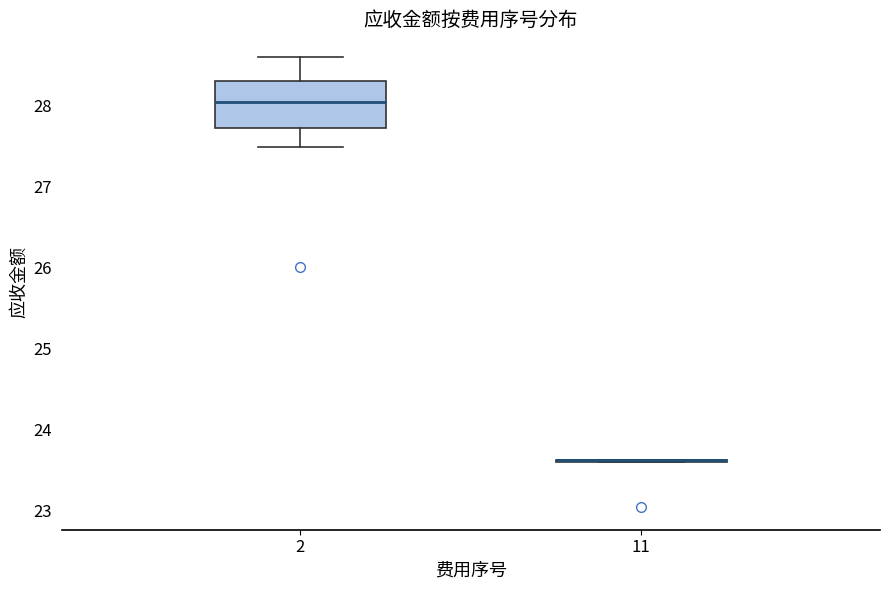

Which box is the tallest, from its lower edge to its upper edge?

2